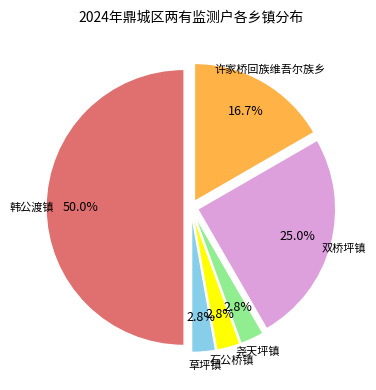

Between 韩公渡镇 and 石公桥镇, which is larger?

韩公渡镇